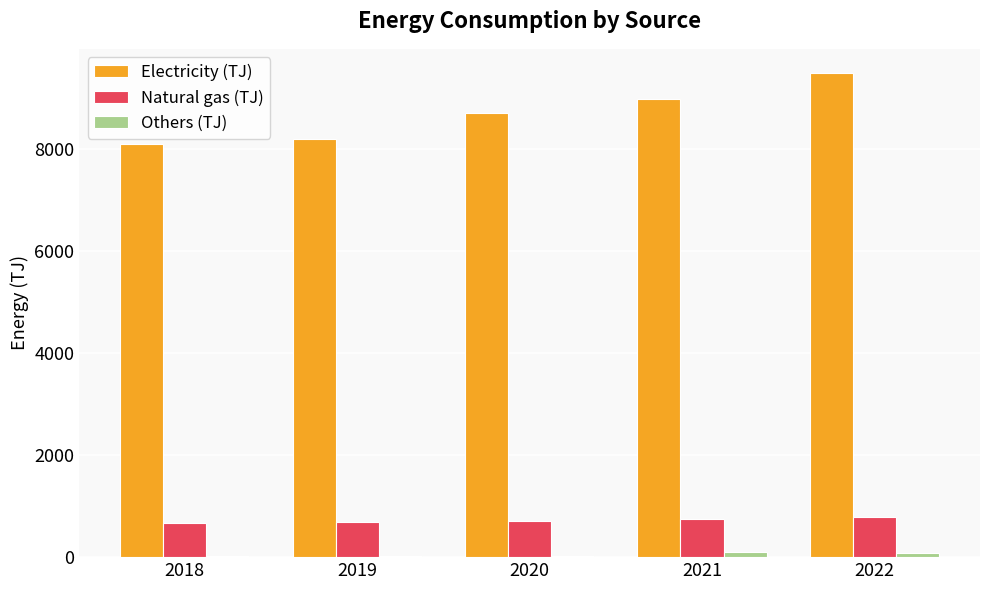

What is the greatest value displayed?

9495